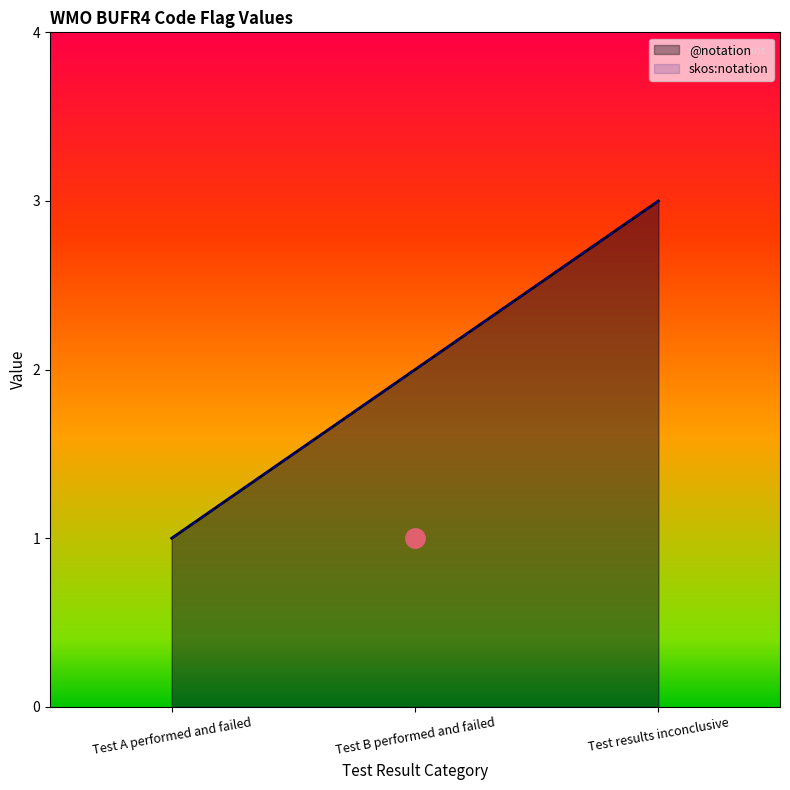

What is the average value of the @notation series?

2